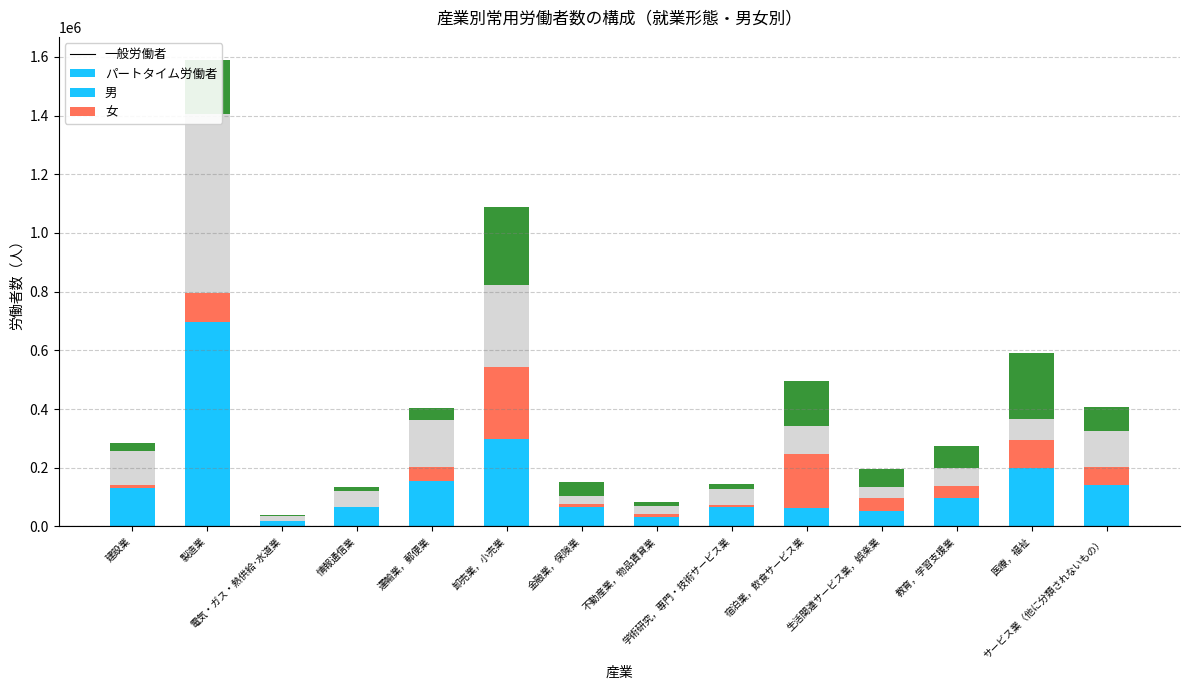

How many groups of bars are there?

14